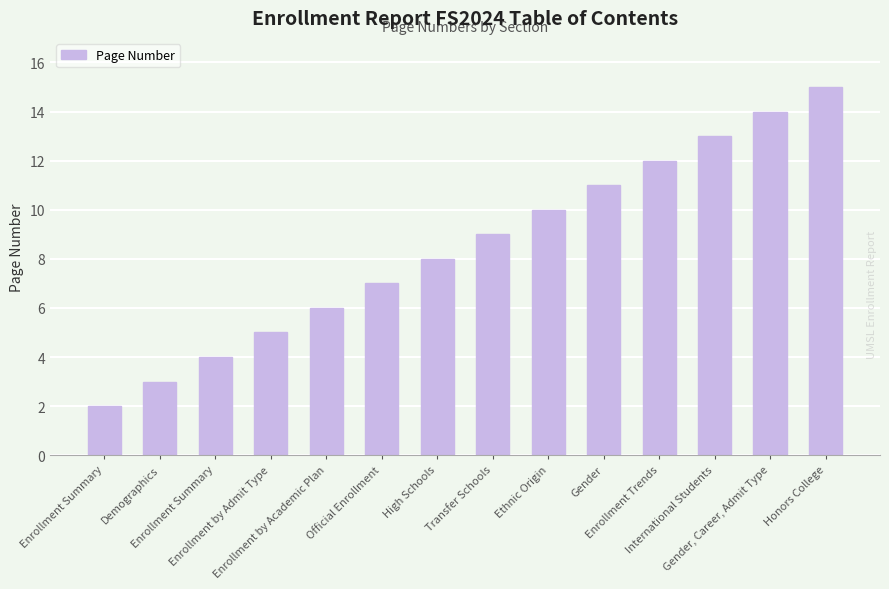

List the labels in order of value, largest first.

Honors College, Gender, Career, Admit Type, International Students, Enrollment Trends, Gender, Ethnic Origin, Transfer Schools, High Schools, Official Enrollment, Enrollment by Academic Plan, Enrollment by Admit Type, Enrollment Summary, Demographics, Enrollment Summary